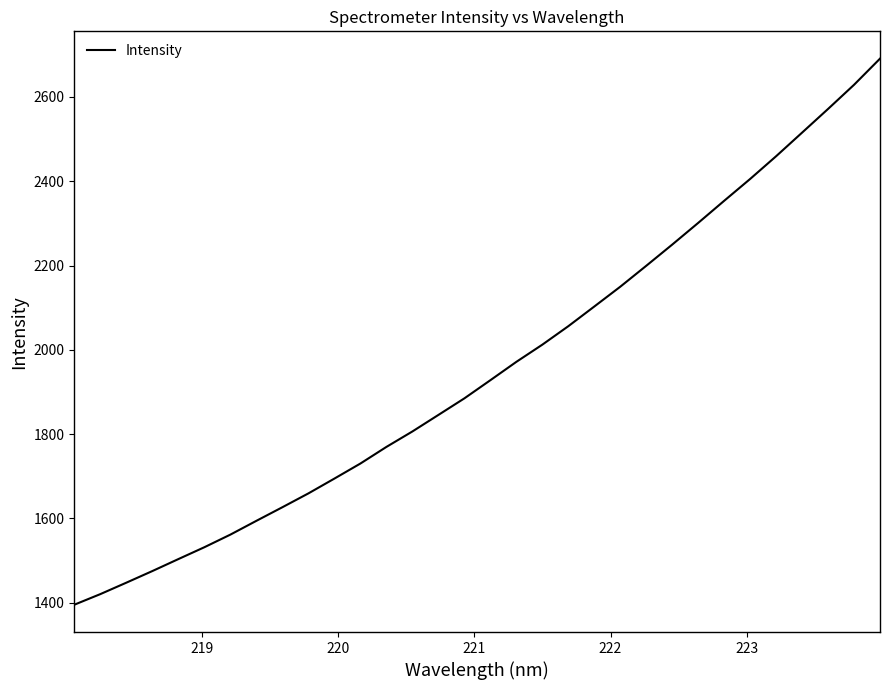

What is the minimum value shown in the chart?

1395.2